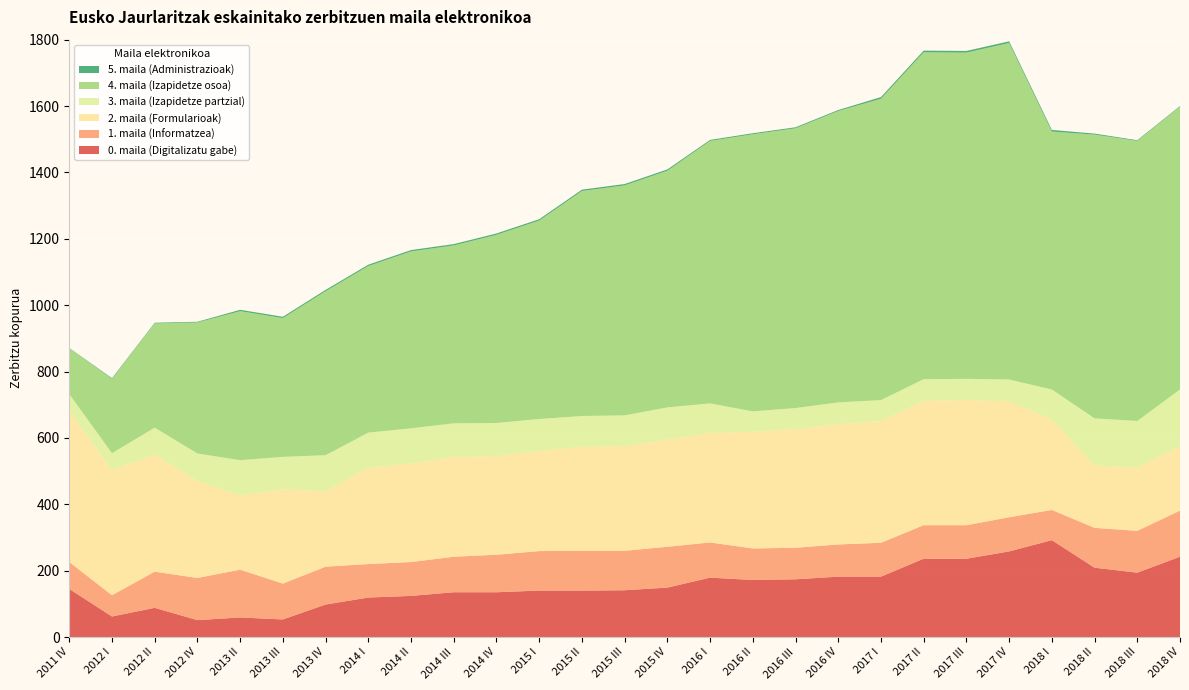

Reading left to right, list all the values displayed in this chart.

0. maila (Digitalizatu gabe): 145	62	88	51	59	53	98	119	124	135	135	140	140	141	149	179	172	174	182	182	236	236	258	292	209	194	242
1. maila (Informatzea): 81	64	109	127	144	108	114	101	102	107	113	119	120	119	123	106	95	95	97	102	101	101	103	91	120	126	139
2. maila (Formularioak): 455	377	353	292	224	284	227	290	297	301	297	302	313	315	323	330	351	358	362	367	375	377	349	273	188	191	194
3. maila (Izapidetze partzial): 51	51	81	83	106	98	109	106	106	101	100	96	93	93	97	89	62	63	66	63	65	64	66	90	142	140	171
4. maila (Izapidetze osoa): 138	224	314	395	449	418	494	502	533	536	567	598	678	693	713	791	835	843	878	908	985	983	1014	777	855	844	852
5. maila (Administrazioak): 1	2	2	2	4	4	4	4	4	4	4	4	4	4	4	3	3	3	3	5	5	5	5	5	3	2	2